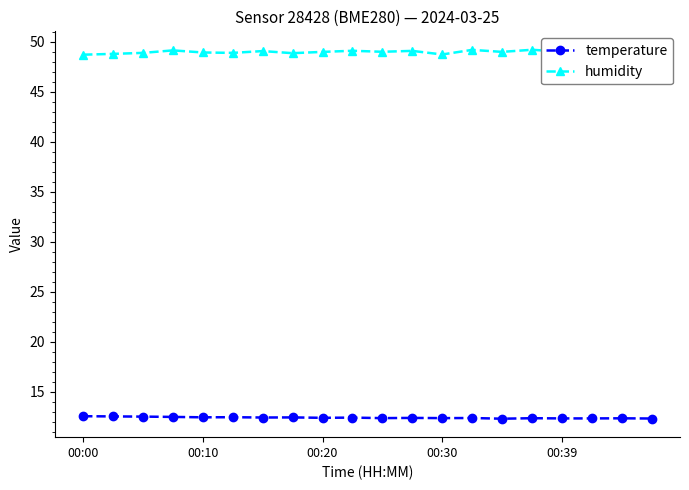

Which series has the widest spread of values?

humidity